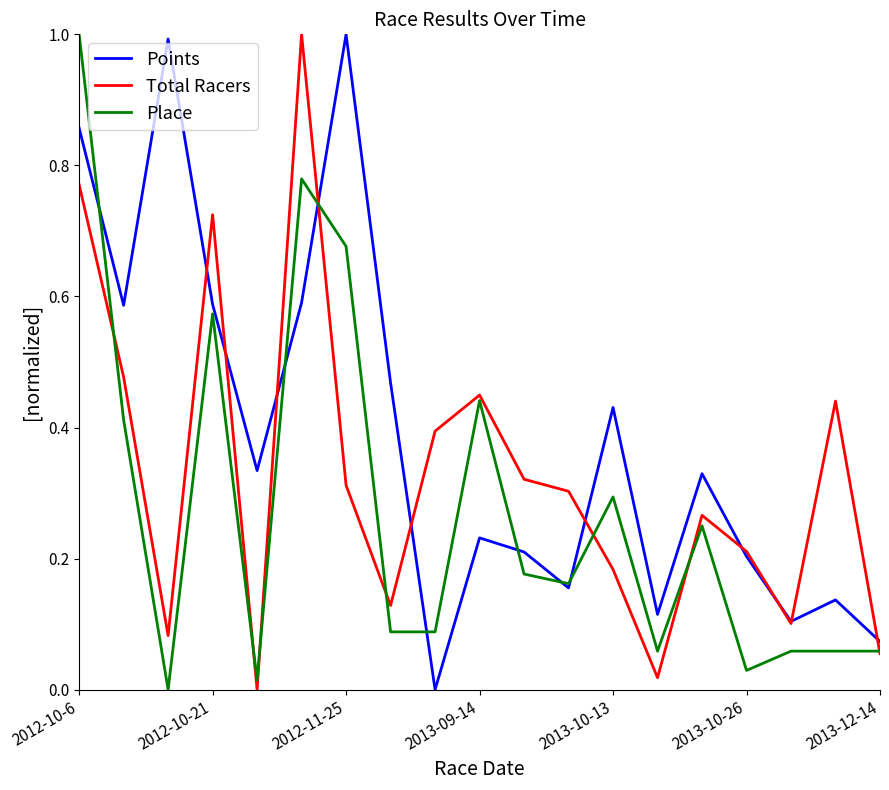

List the series in order of their overall mean, lowest first.

Place, Total Racers, Points